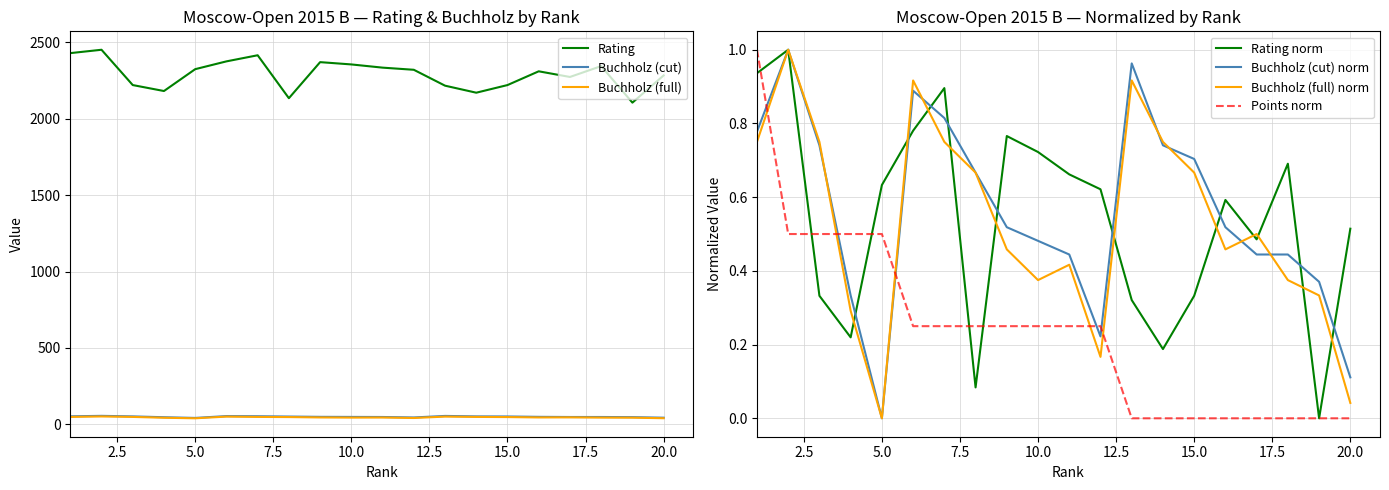

How many data points in Rating are less than 2320?

10